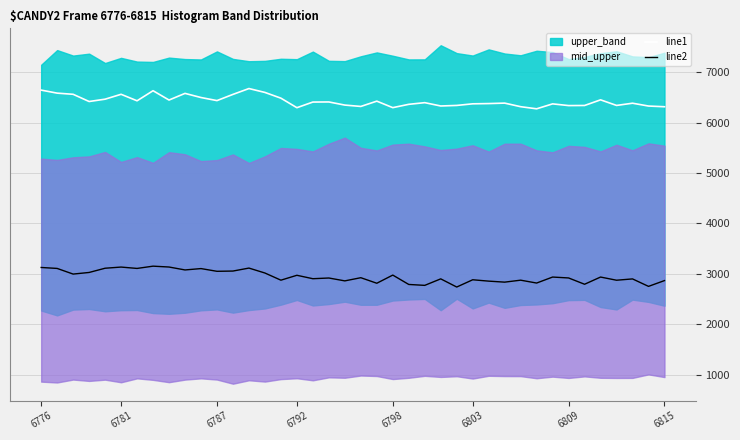

What is the maximum value for line1?

6676